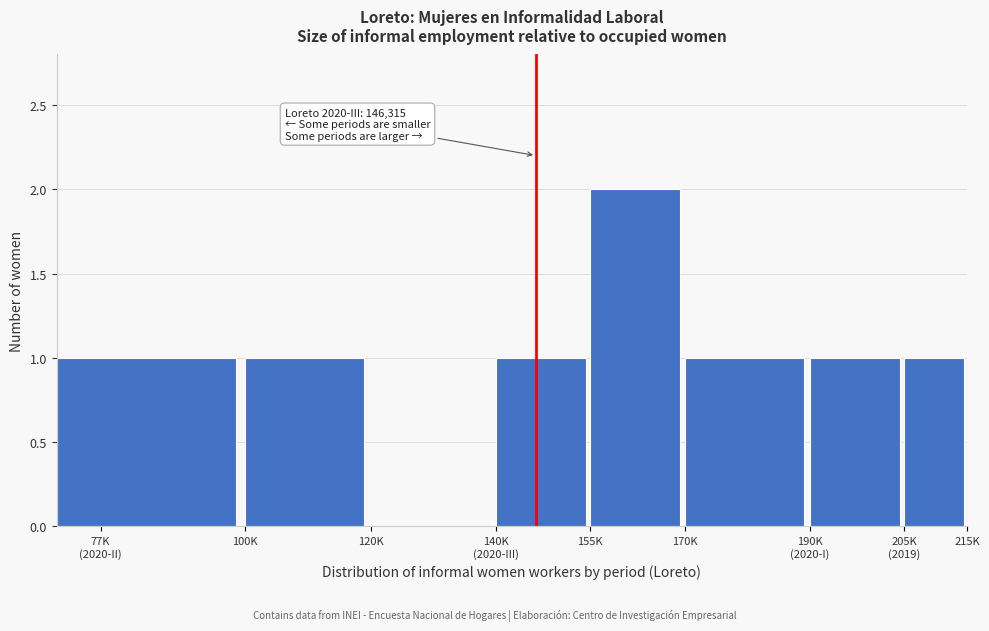

Between 120K and 170K, which is larger?

170K